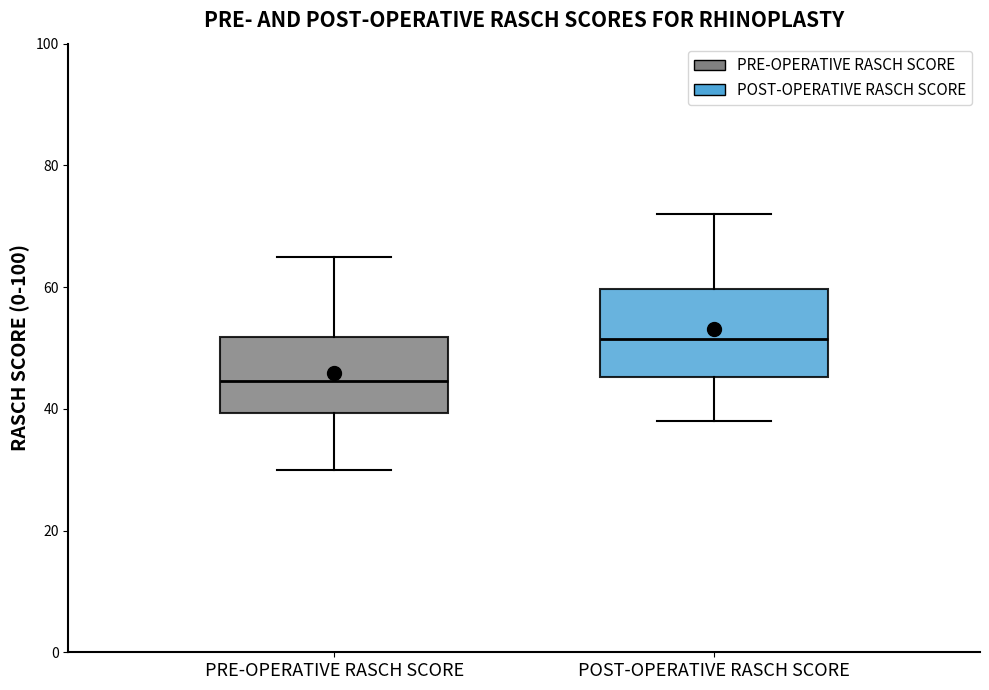

Comparing the boxes themselves (not the whiskers), which one is the tallest?

POST-OPERATIVE RASCH SCORE